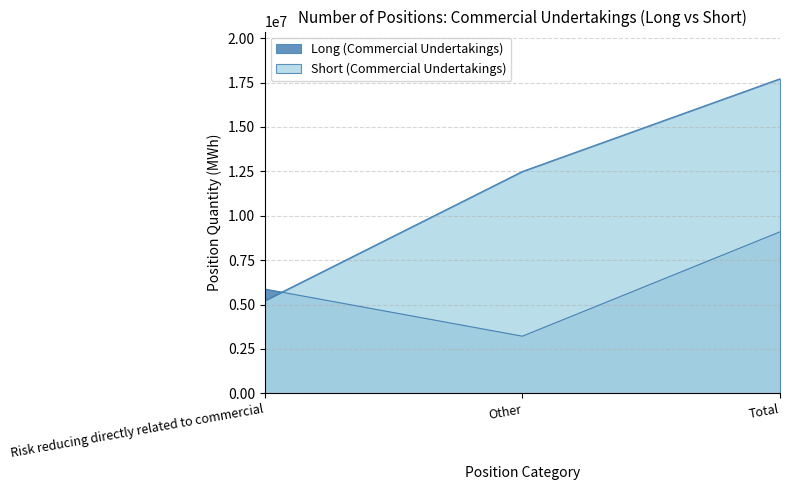

What is the minimum value shown in the chart?

3220985